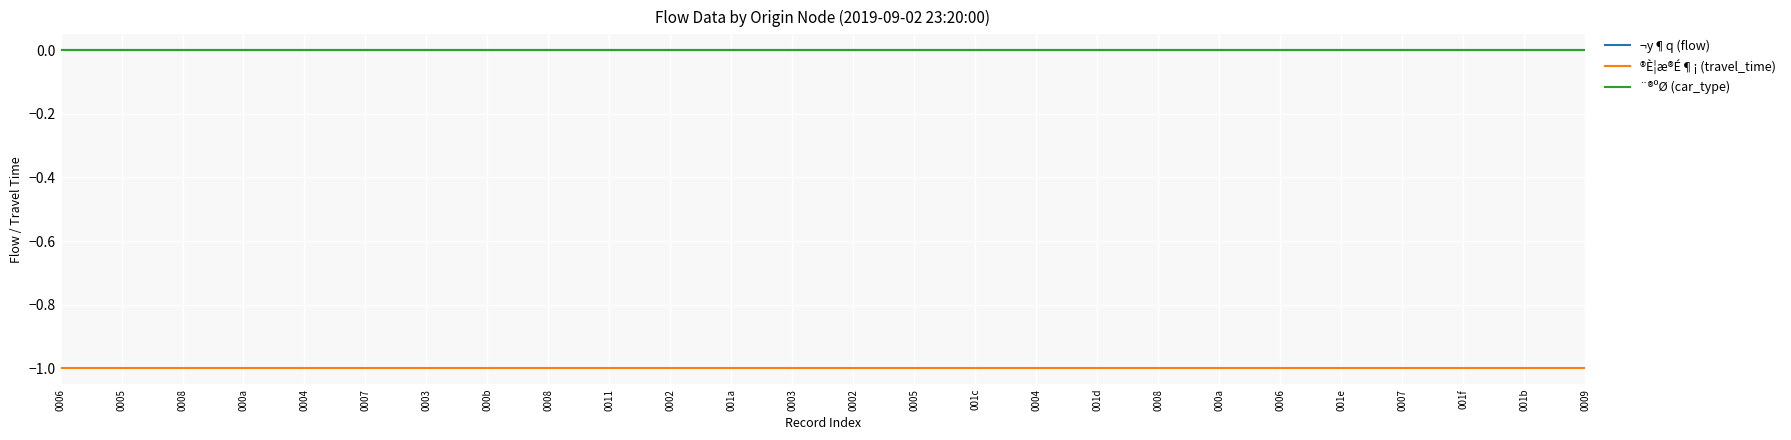

Which has a higher value, 0008 or 0002?

0008